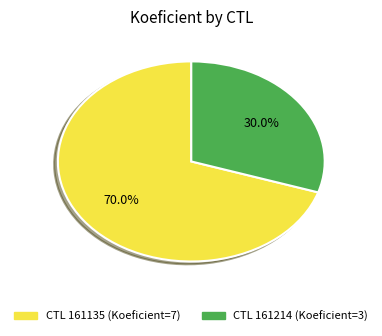

How many segments does this pie chart have?

2